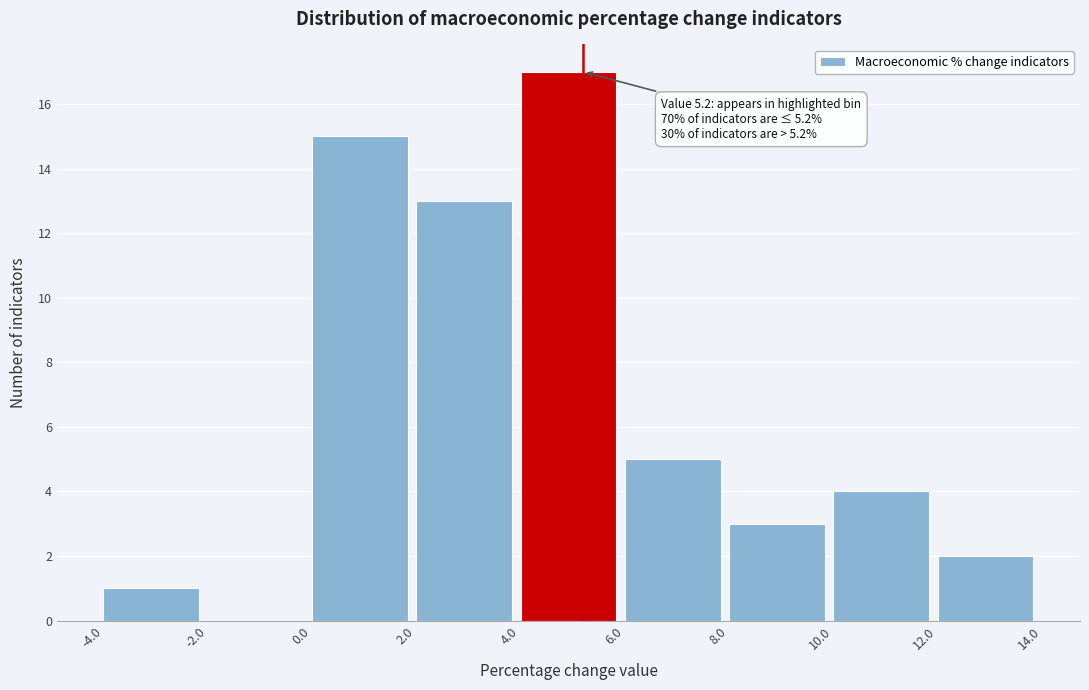

Which range on the x-axis has the tallest bar?

4.0 to 6.0